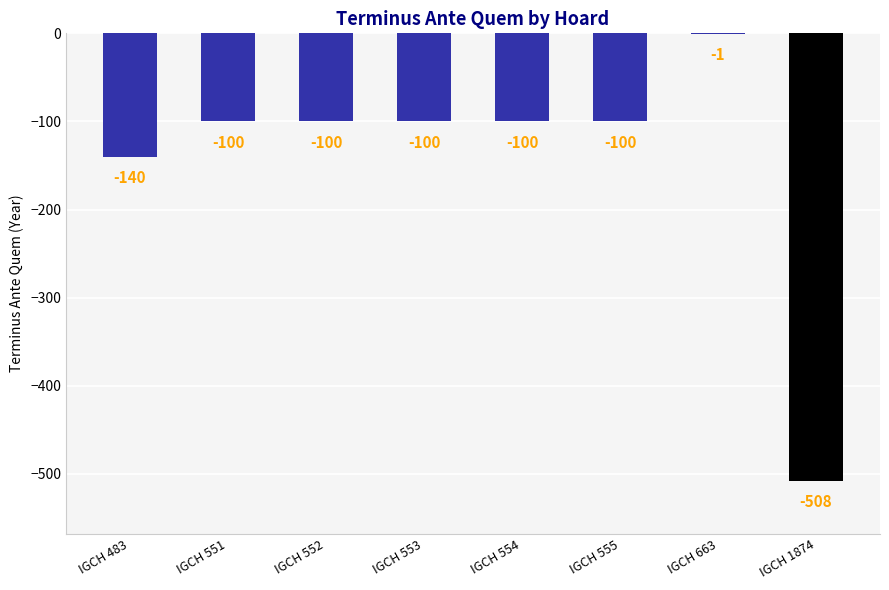

Between IGCH 663 and IGCH 1874, which is larger?

IGCH 663